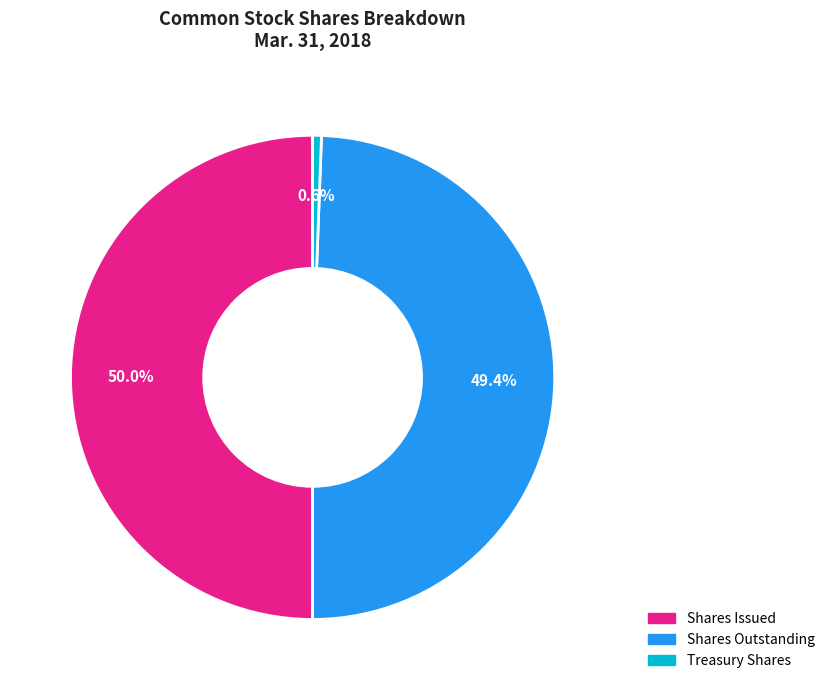

Does Shares Outstanding account for over 50% of the chart?

No